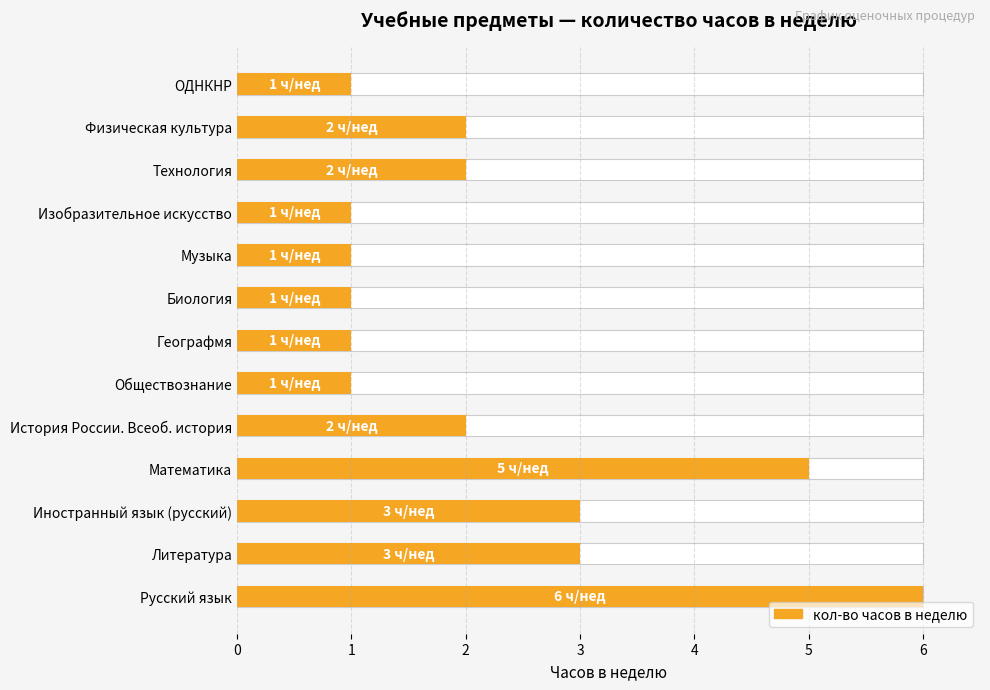

How many bars are there in total?

13